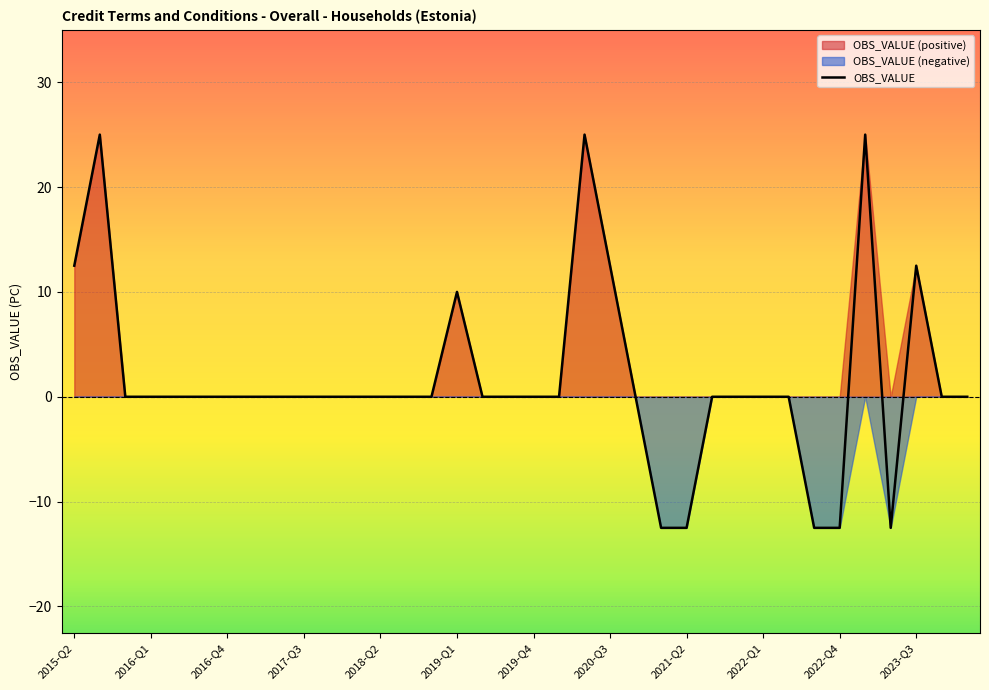

Where is OBS_VALUE nearest to the value 6?

2019-Q1